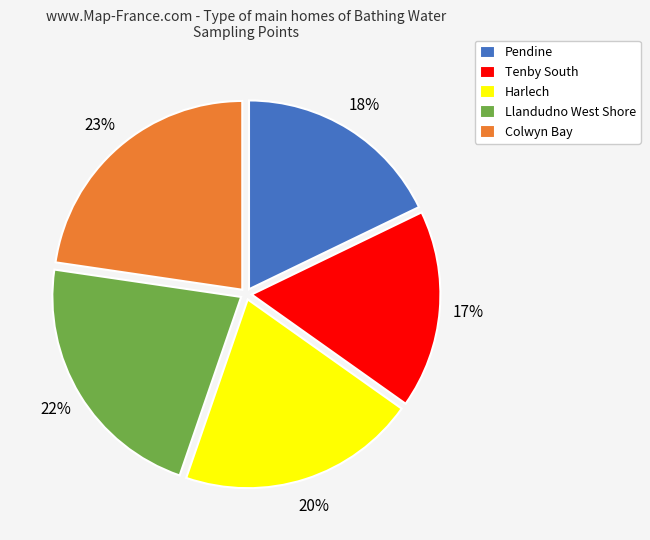

Do Harlech and Llandudno West Shore together represent more than half of the pie?

No